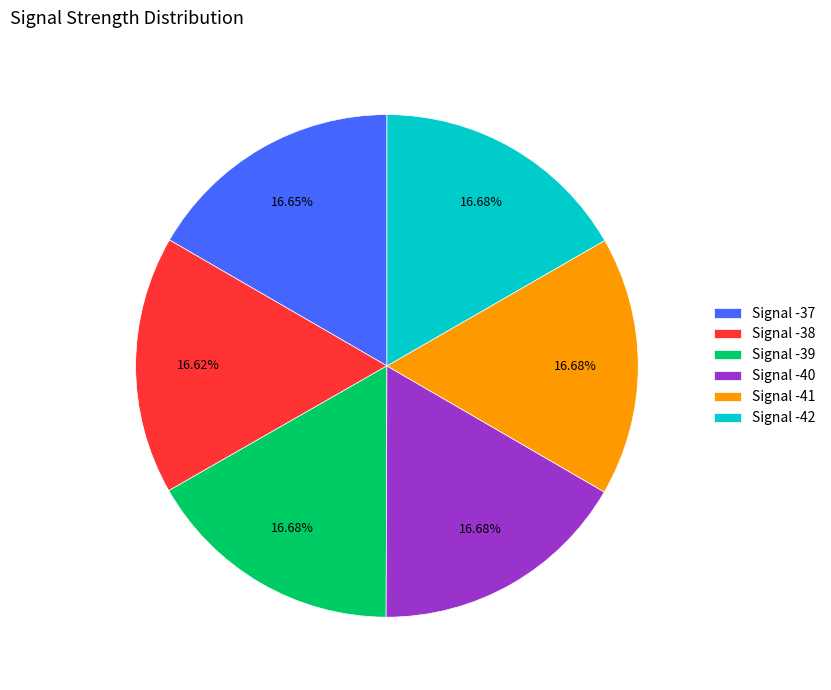

Is the sum of Signal -37 and Signal -40 greater than half?

No